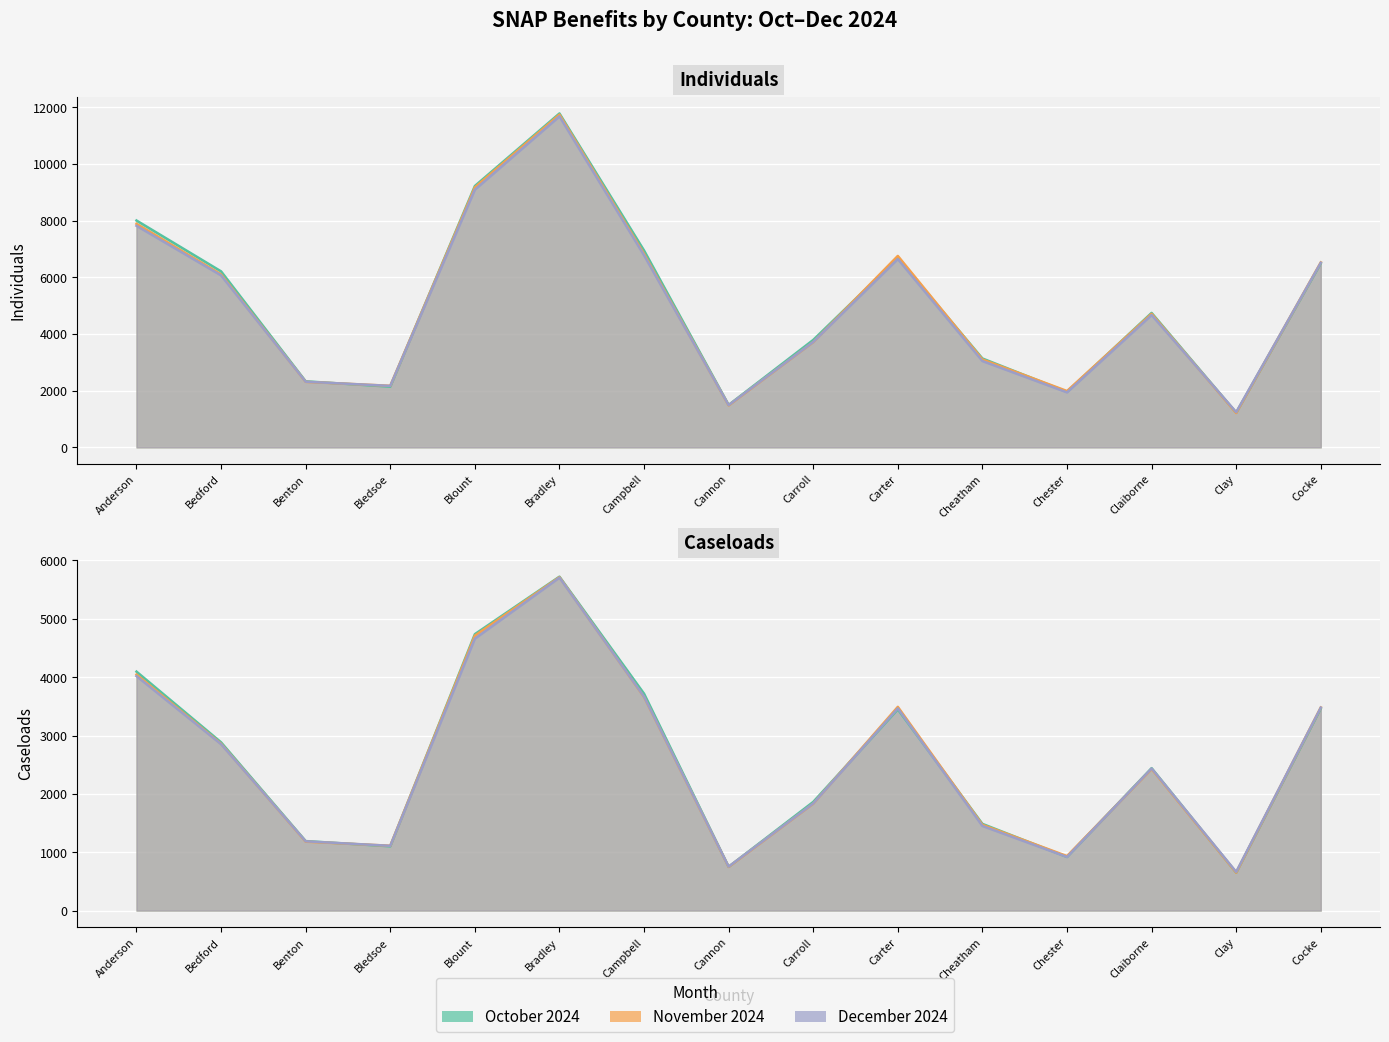

What is the value of the Oct Individuals point at the 14th from the left?

1223